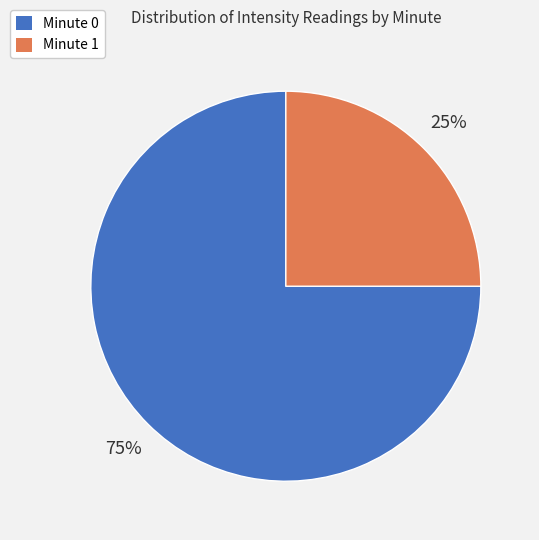

Is it true that Minute 1 is 25% of the pie?

True